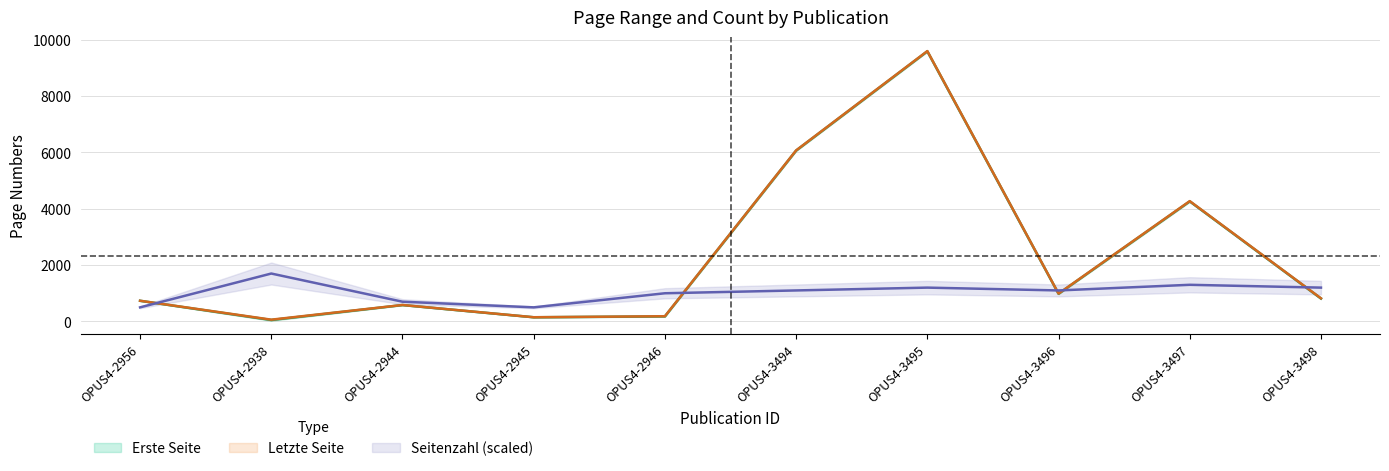

What is the maximum value shown in the chart?

9592